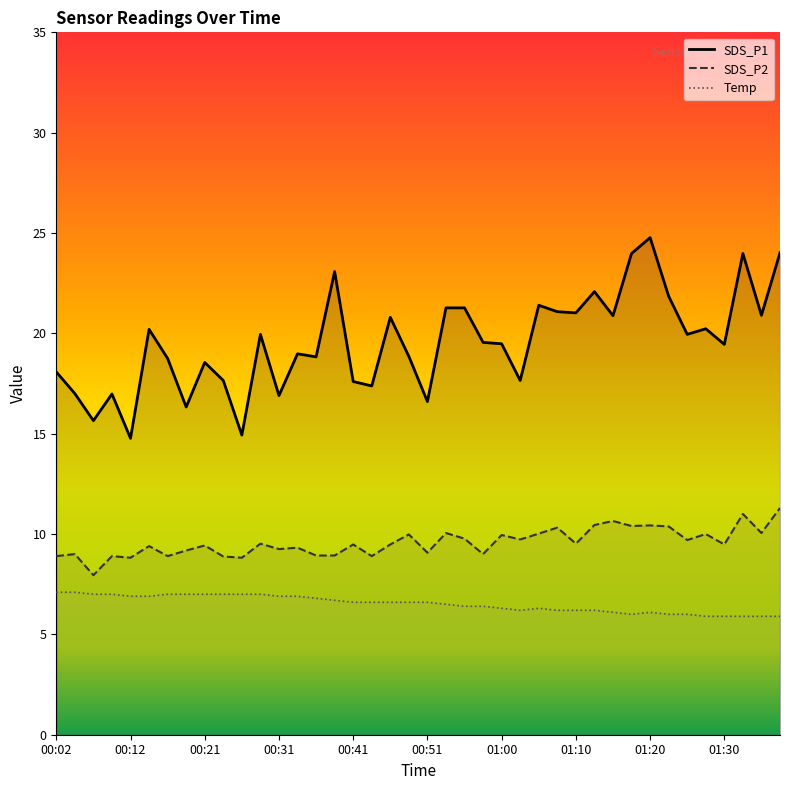

True or false: SDS_P2 has more than 0 points higher than both neighbors.

True